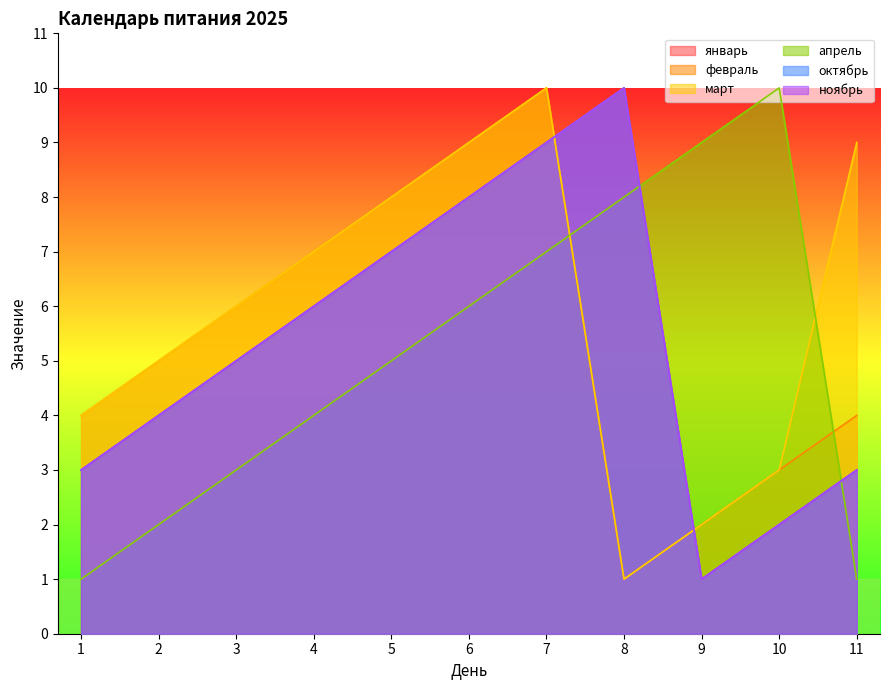

Count the ноябрь values in the range 3 to 8.

7